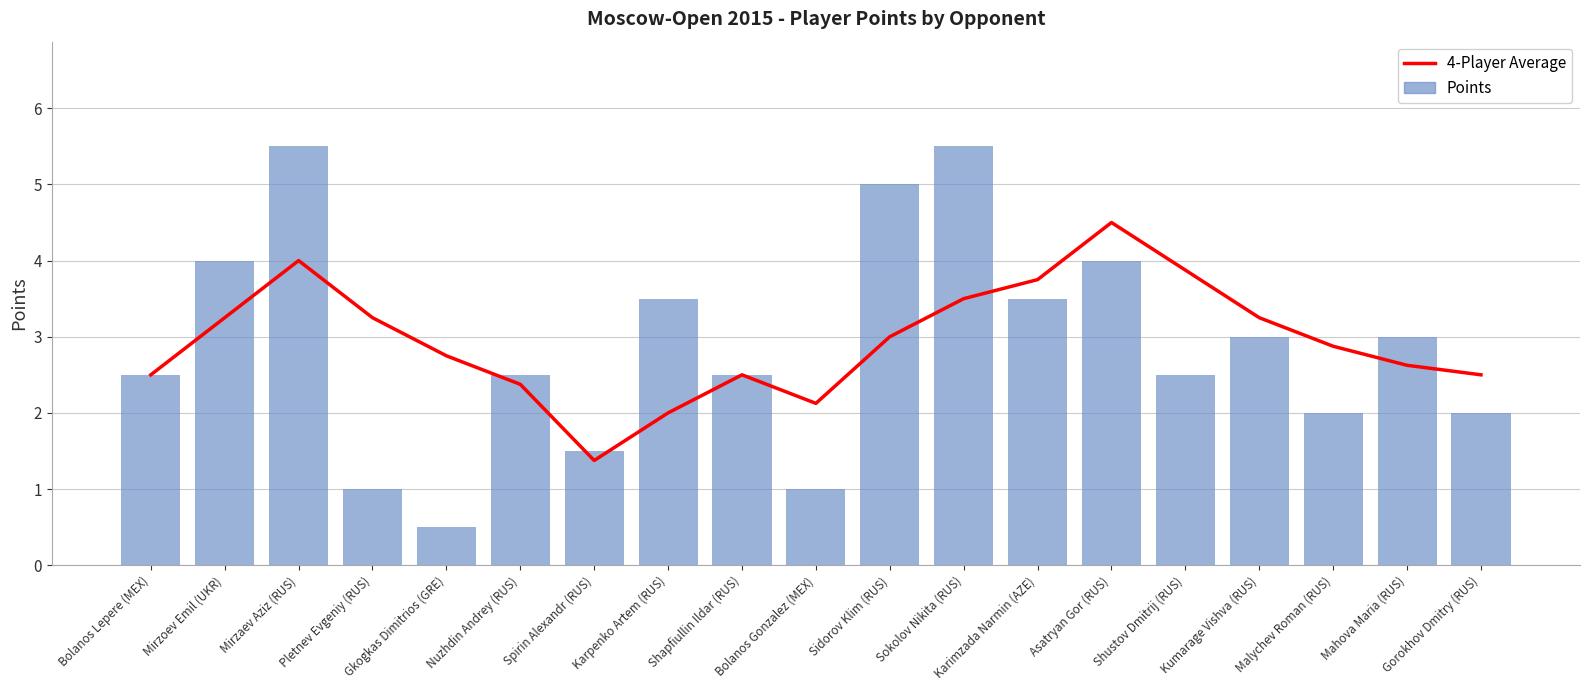

What is the label of the 9th bar from the left?

Shapfiullin Ildar (RUS)